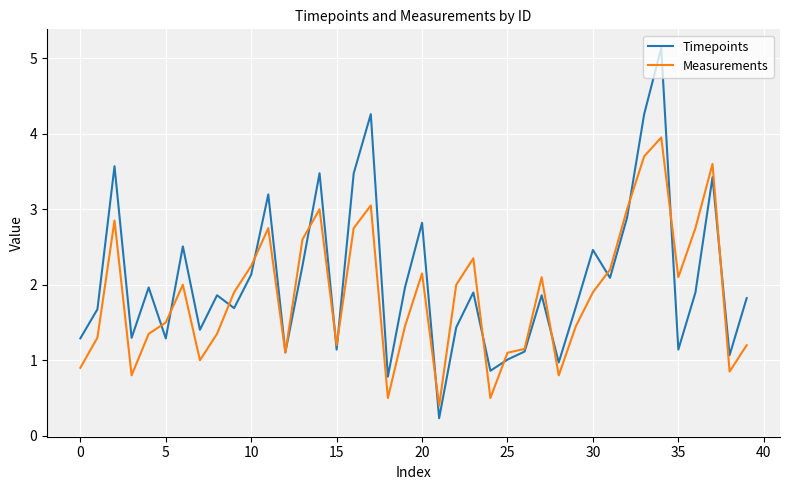

How many lines are shown in the chart?

2